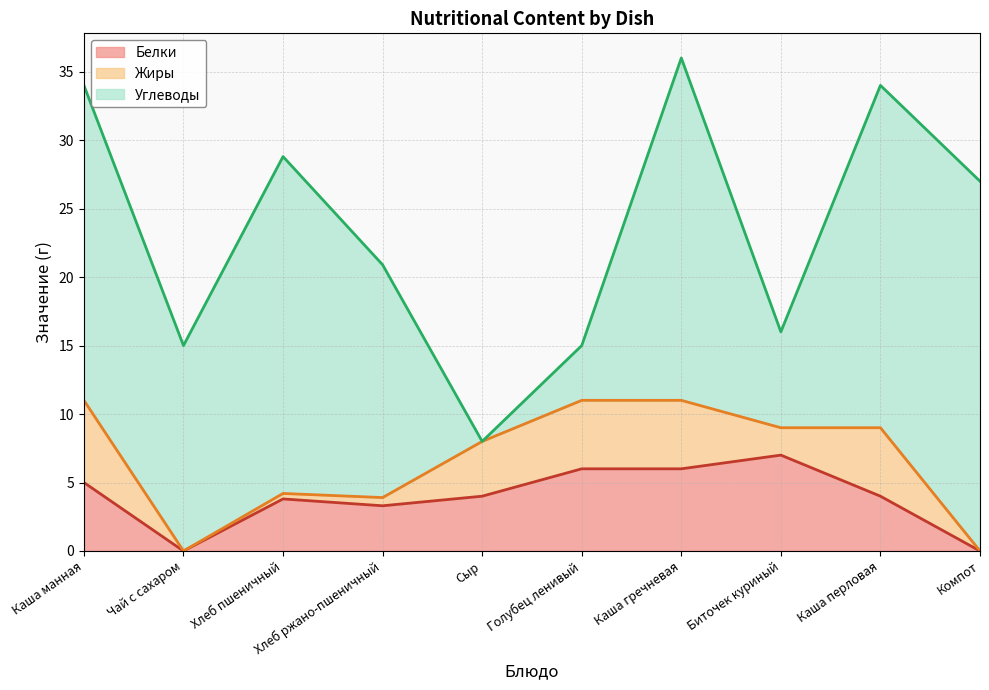

What is the total value across all series at Хлеб ржано-пшеничный?

20.9